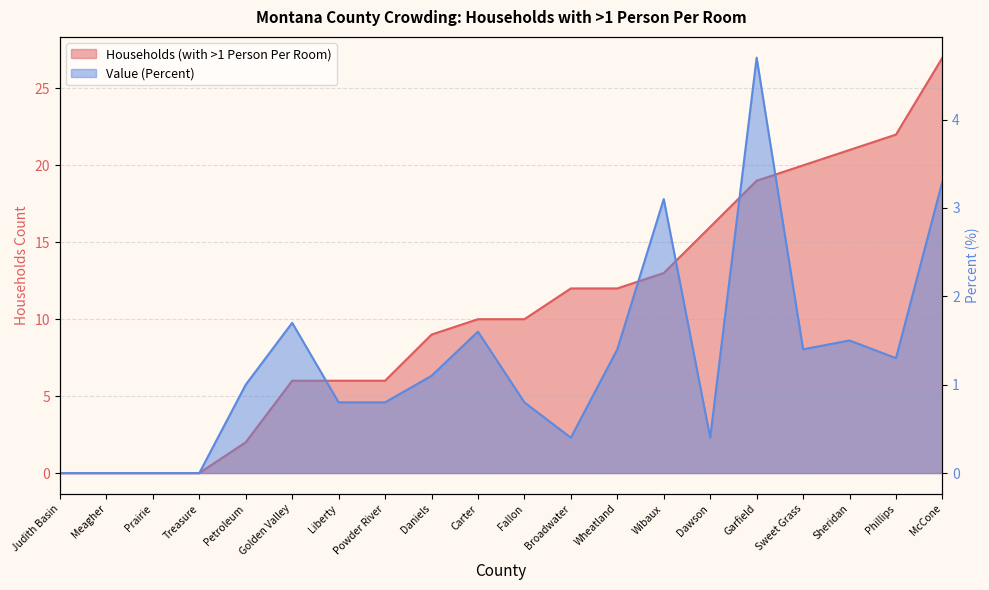

What are all the series names shown in the legend?

Households (with >1 Person Per Room), Value (Percent)